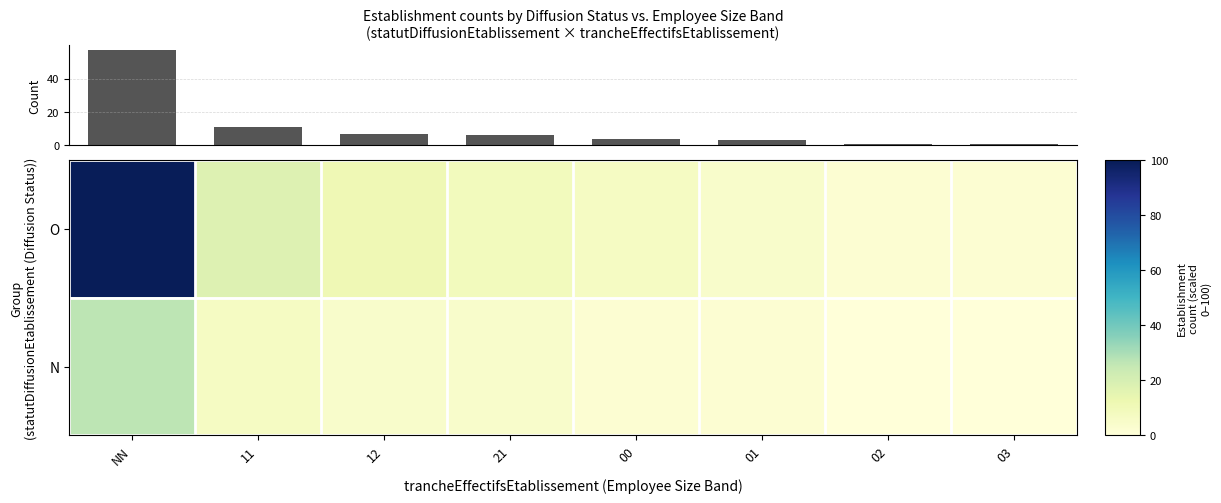

Rank the categories by O value from highest to lowest.

NN, 11, 12, 21, 00, 01, 02, 03